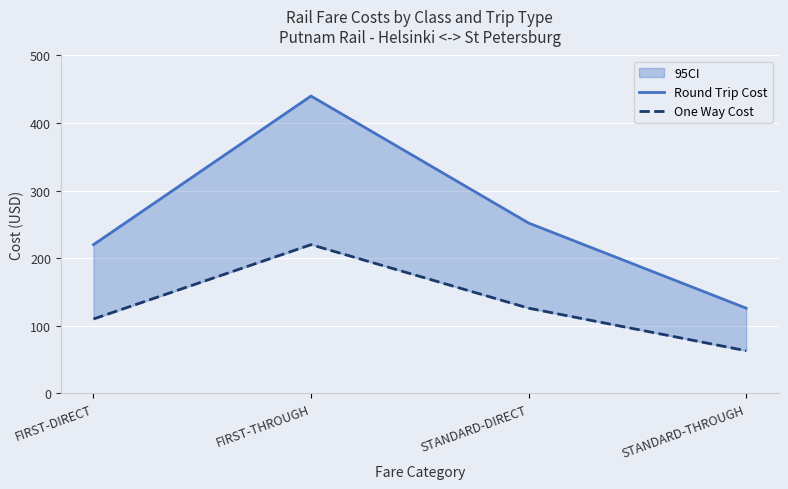

Where is Round Trip Cost nearest to the value 283?

STANDARD-DIRECT